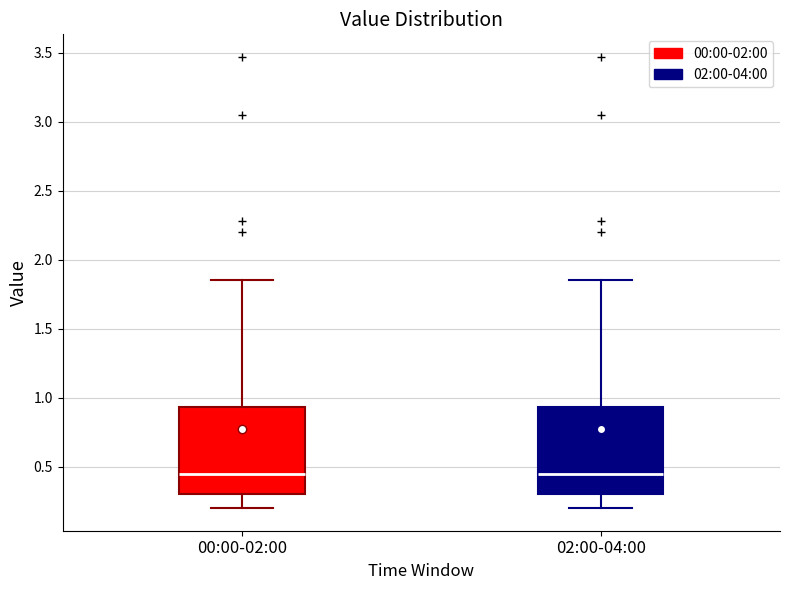

Where is the upper edge of the box for 02:00-04:00 on the y-axis? The values are not printed on the chart, so give them approximately, as read against the axis.

0.95